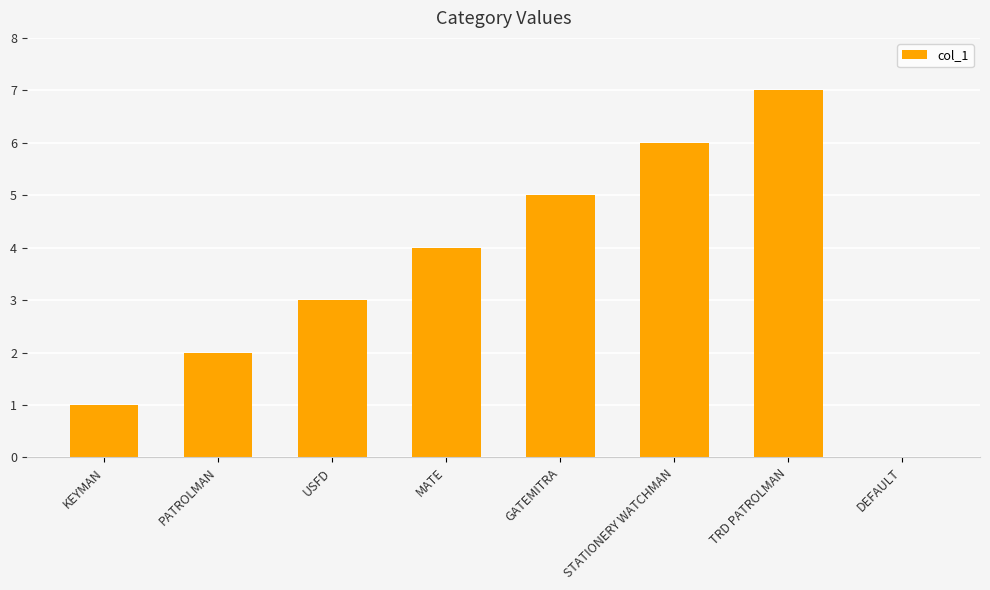

What is the change in value from GATEMITRA to TRD PATROLMAN?

+2